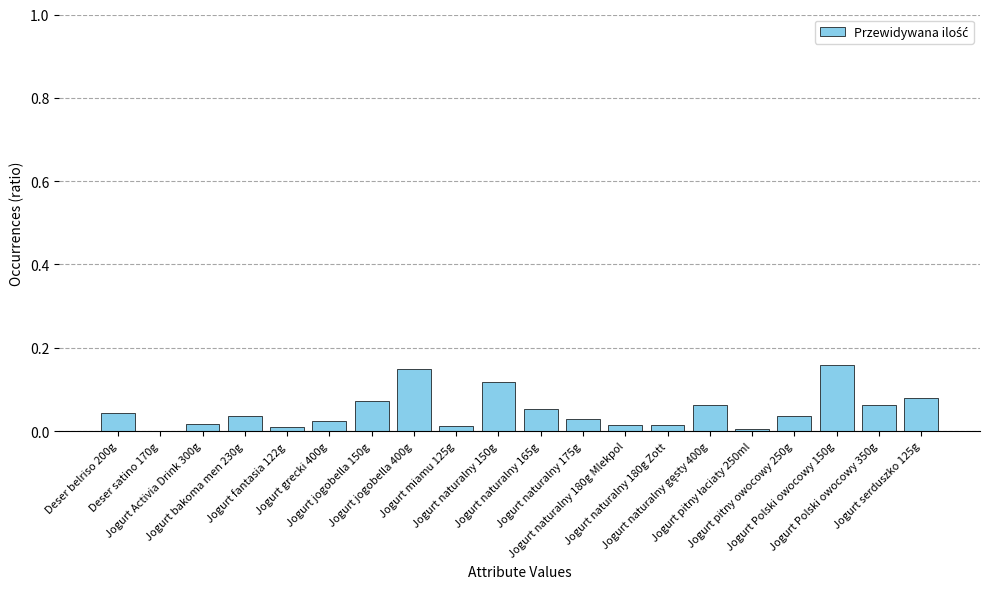

What is the sum of all values?

1.0